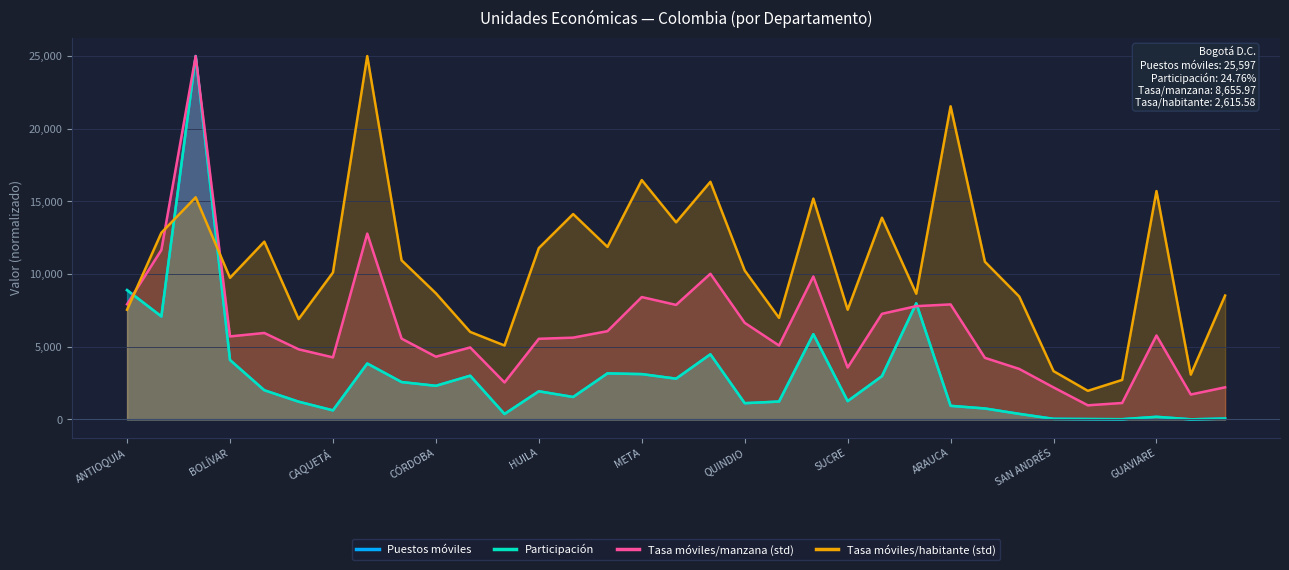

True or false: Tasa móviles/manzana (std) has more than 2 interior local peaks.

True